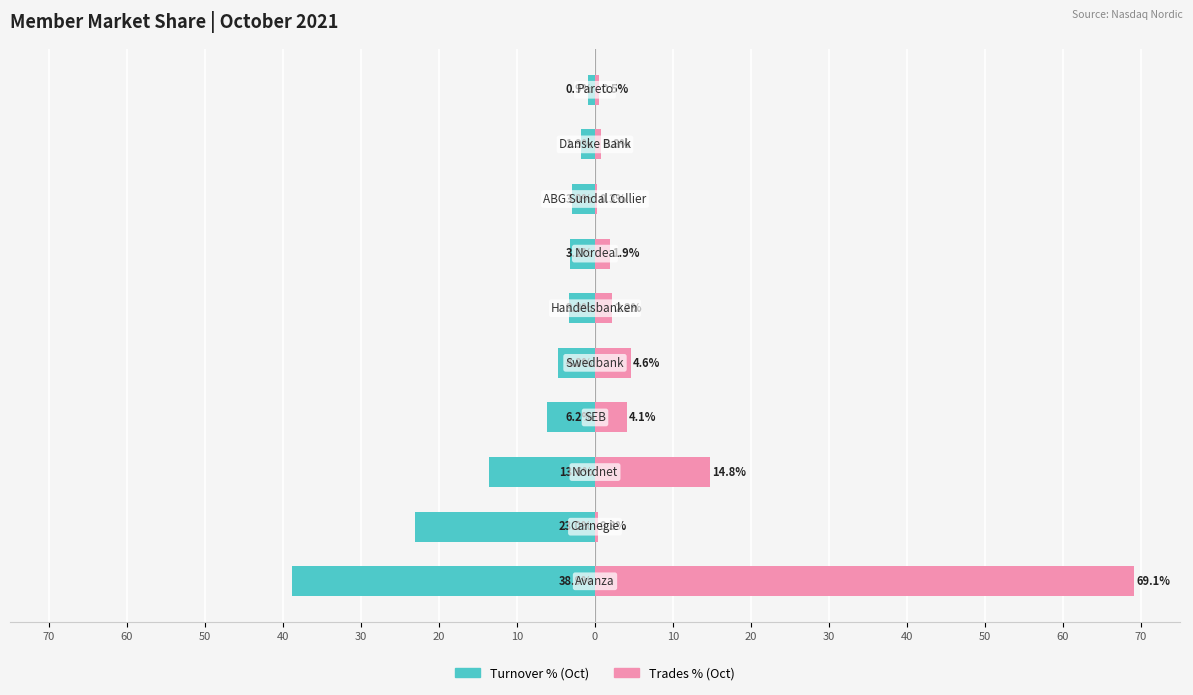

How many groups of bars are there?

10